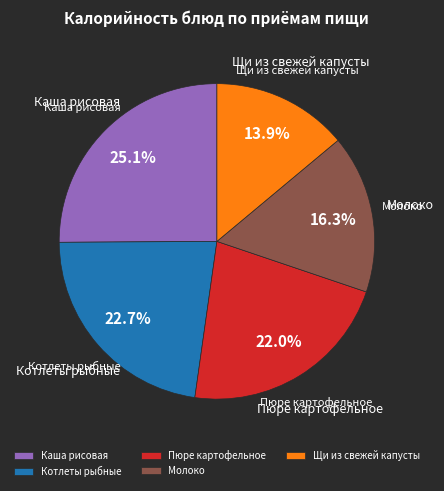

What percentage do Молоко and Каша рисовая together represent?

41.4%